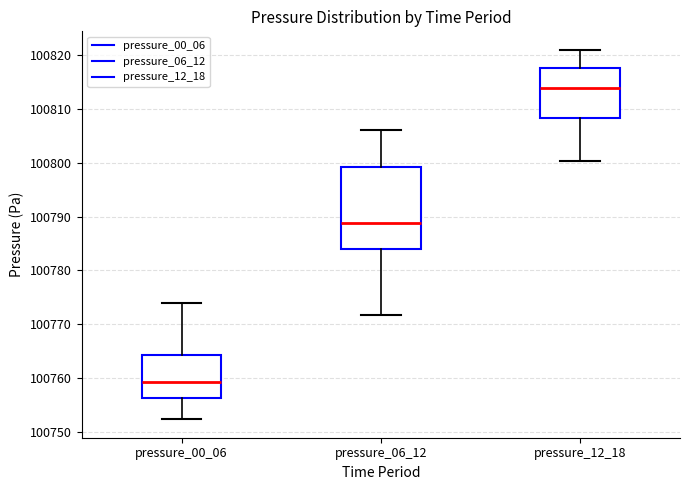

Which box is the tallest, from its lower edge to its upper edge?

pressure_06_12